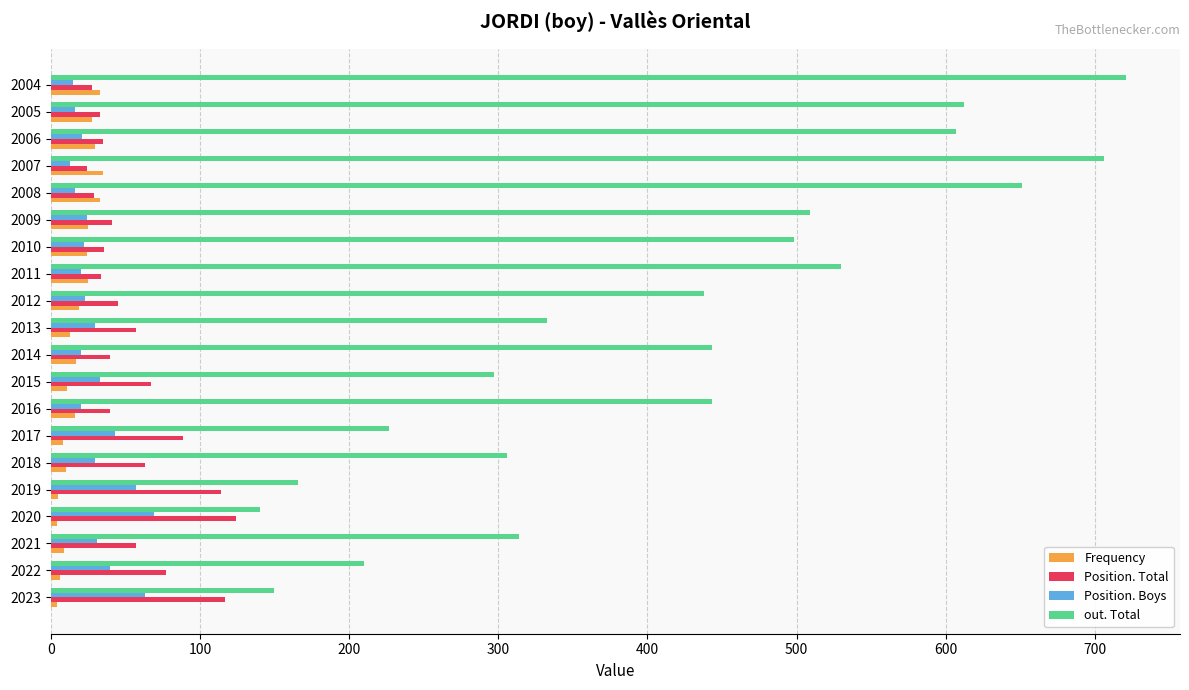

What is the difference between the maximum and minimum values in the Frequency series?

31